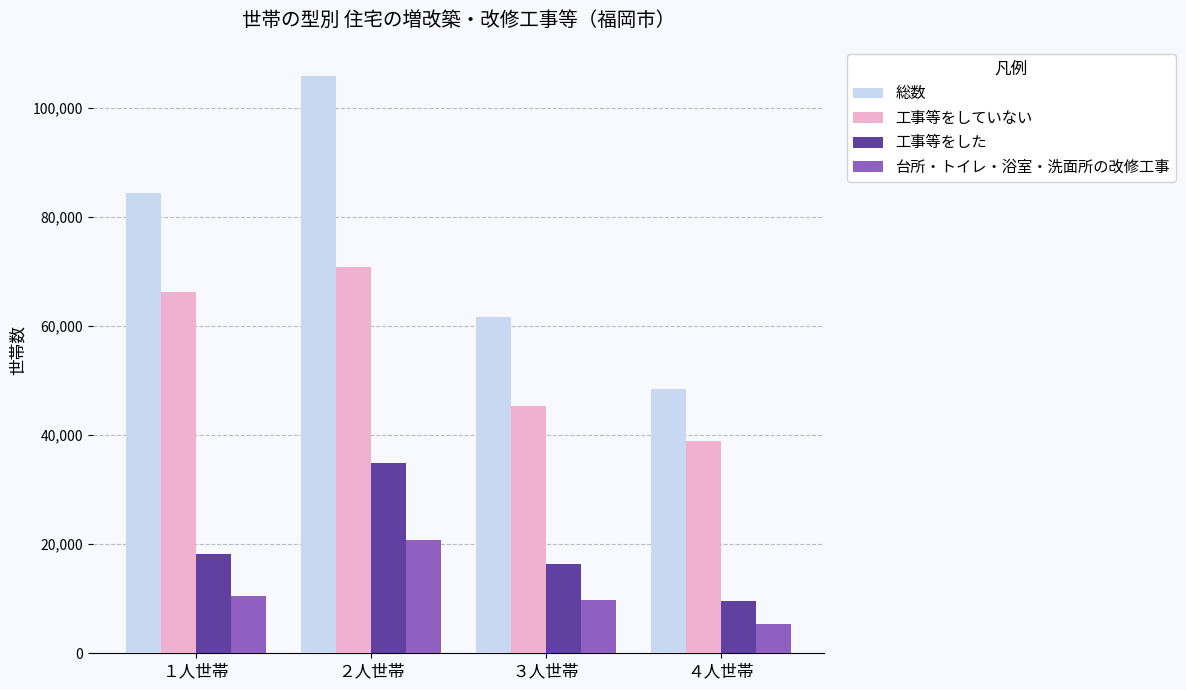

What is the value of the 工事等をした bar at the 2nd from the left?

34900